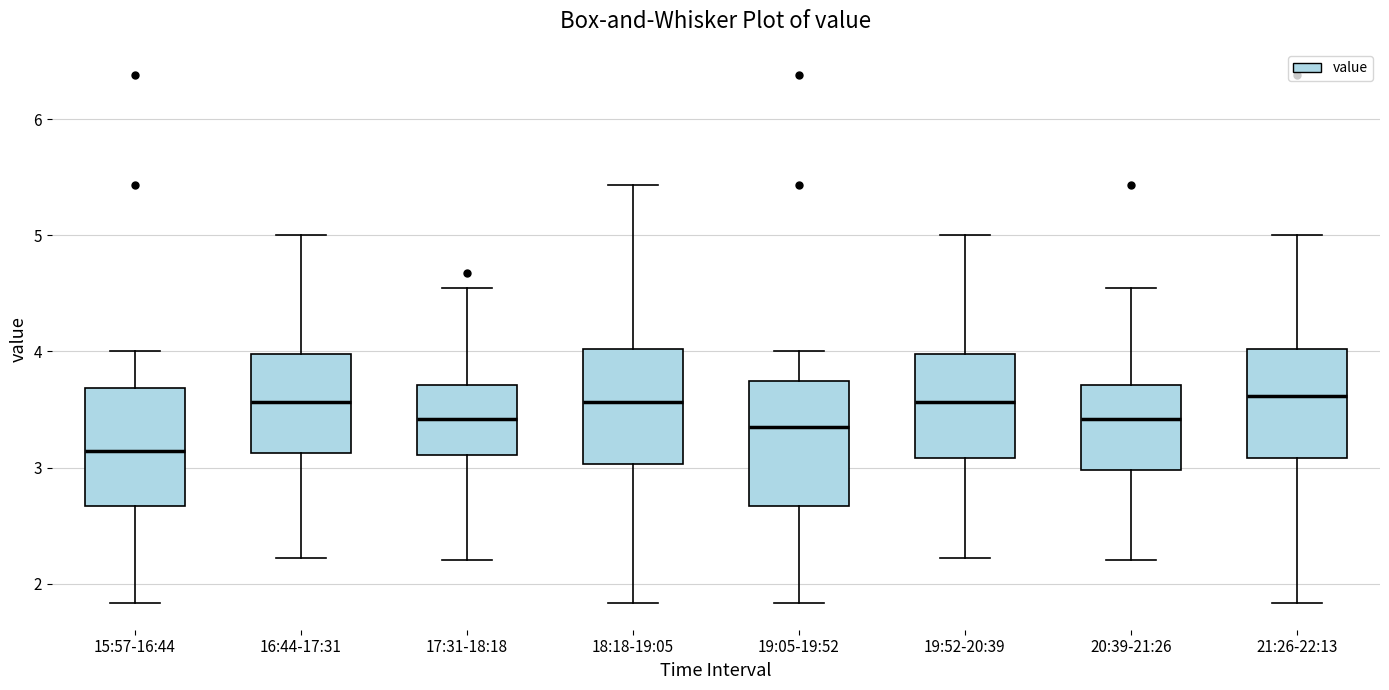

Which box's median line is the lowest?

15:57-16:44